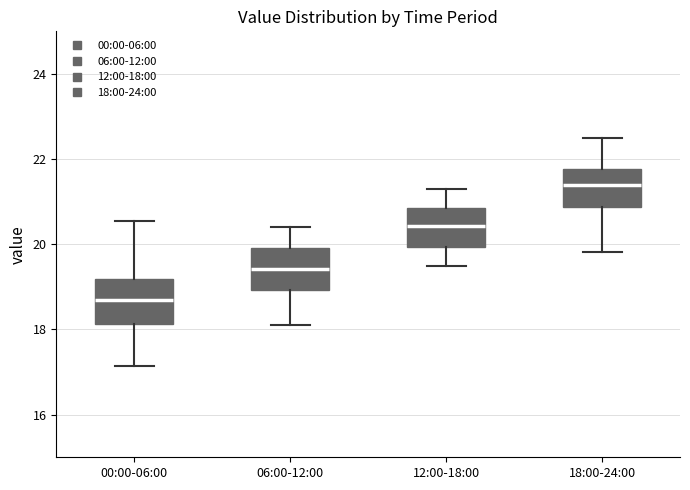

Where is the upper edge of the box for 06:00-12:00 on the y-axis? The values are not printed on the chart, so give them approximately, as read against the axis.

20.0